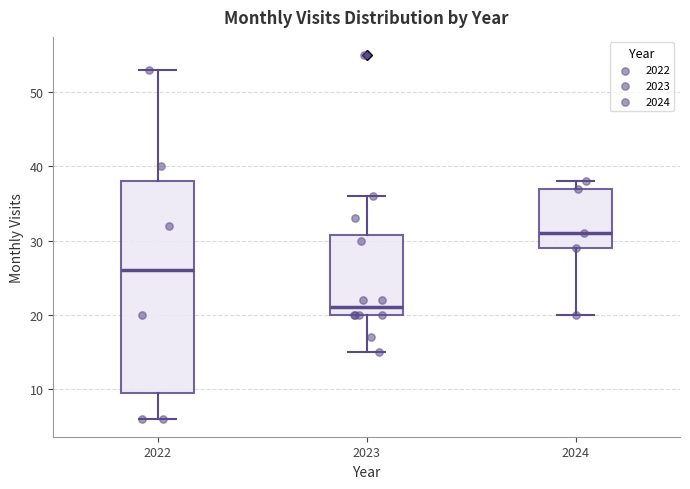

Where does the upper whisker of the box at x = 2022 end on the y-axis? The values are not printed on the chart, so give them approximately, as read against the axis.

53